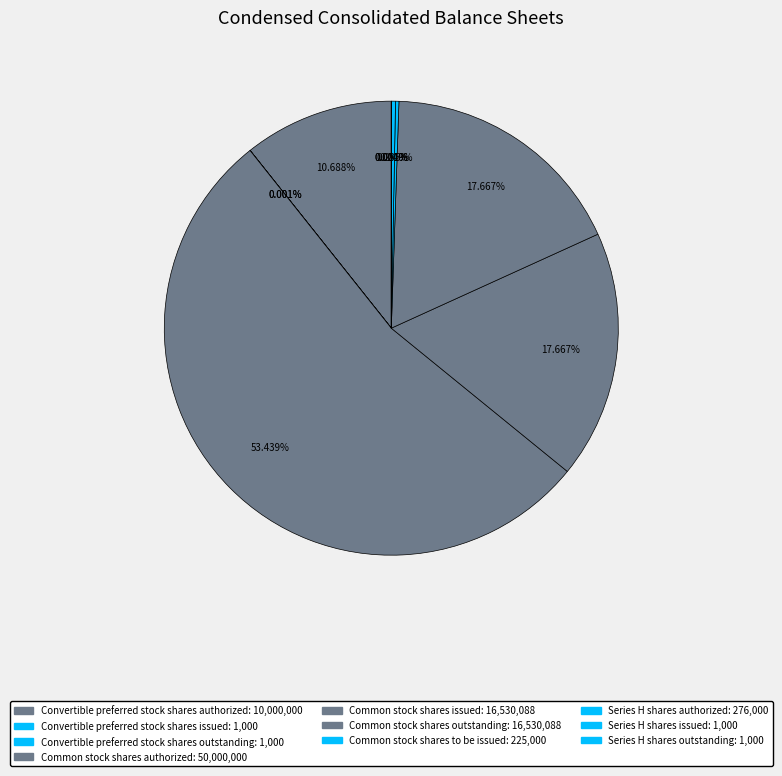

Is there any slice that represents more than half of the pie?

Yes